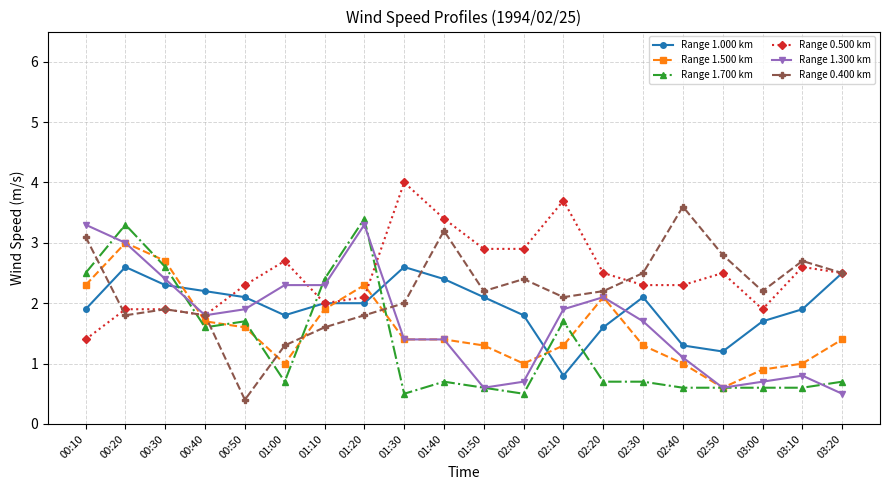

Reading left to right, what are all the values shown in this chart?

Range 1.000 km: 1.9	2.6	2.3	2.2	2.1	1.8	2.0	2.0	2.6	2.4	2.1	1.8	0.8	1.6	2.1	1.3	1.2	1.7	1.9	2.5
Range 1.500 km: 2.3	3.0	2.7	1.7	1.6	1.0	1.9	2.3	1.4	1.4	1.3	1.0	1.3	2.1	1.3	1.0	0.6	0.9	1.0	1.4
Range 1.700 km: 2.5	3.3	2.6	1.6	1.7	0.7	2.4	3.4	0.5	0.7	0.6	0.5	1.7	0.7	0.7	0.6	0.6	0.6	0.6	0.7
Range 0.500 km: 1.4	1.9	1.9	1.8	2.3	2.7	2.0	2.1	4.0	3.4	2.9	2.9	3.7	2.5	2.3	2.3	2.5	1.9	2.6	2.5
Range 1.300 km: 3.3	3.0	2.4	1.8	1.9	2.3	2.3	3.3	1.4	1.4	0.6	0.7	1.9	2.1	1.7	1.1	0.6	0.7	0.8	0.5
Range 0.400 km: 3.1	1.8	1.9	1.8	0.4	1.3	1.6	1.8	2.0	3.2	2.2	2.4	2.1	2.2	2.5	3.6	2.8	2.2	2.7	2.5